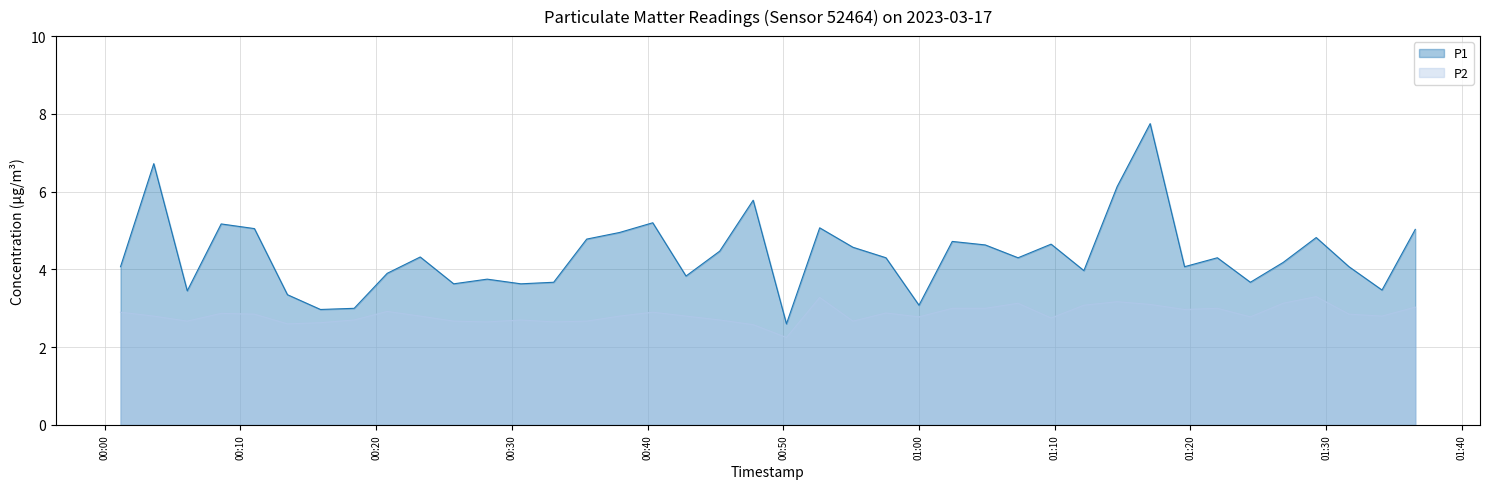

At 2023-03-17T00:47:47, list the series in order from largest to smallest.

P1, P2